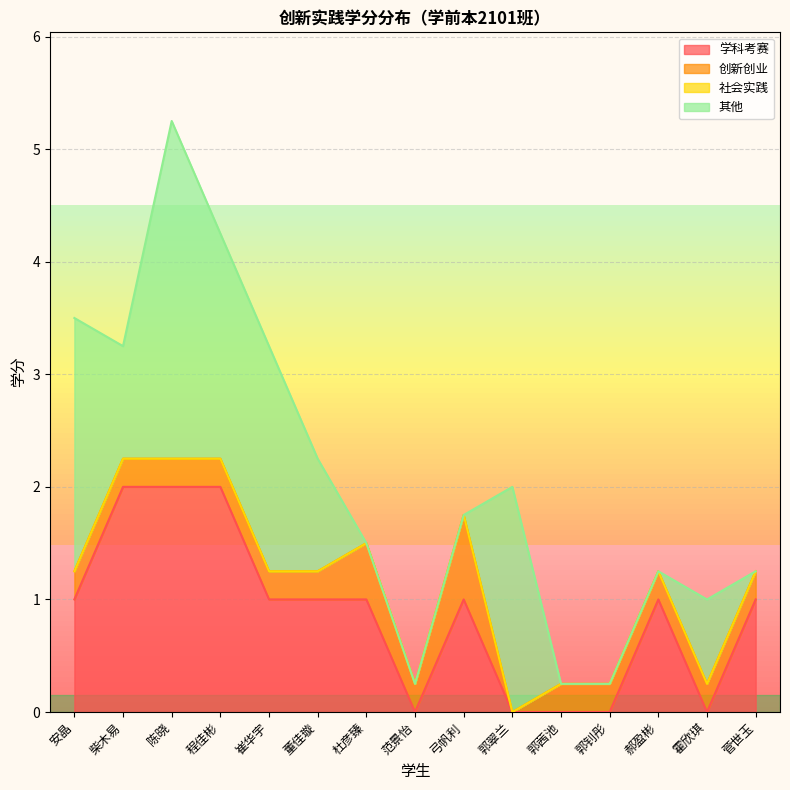

What is the total value across all series at 董佳璇?

2.2